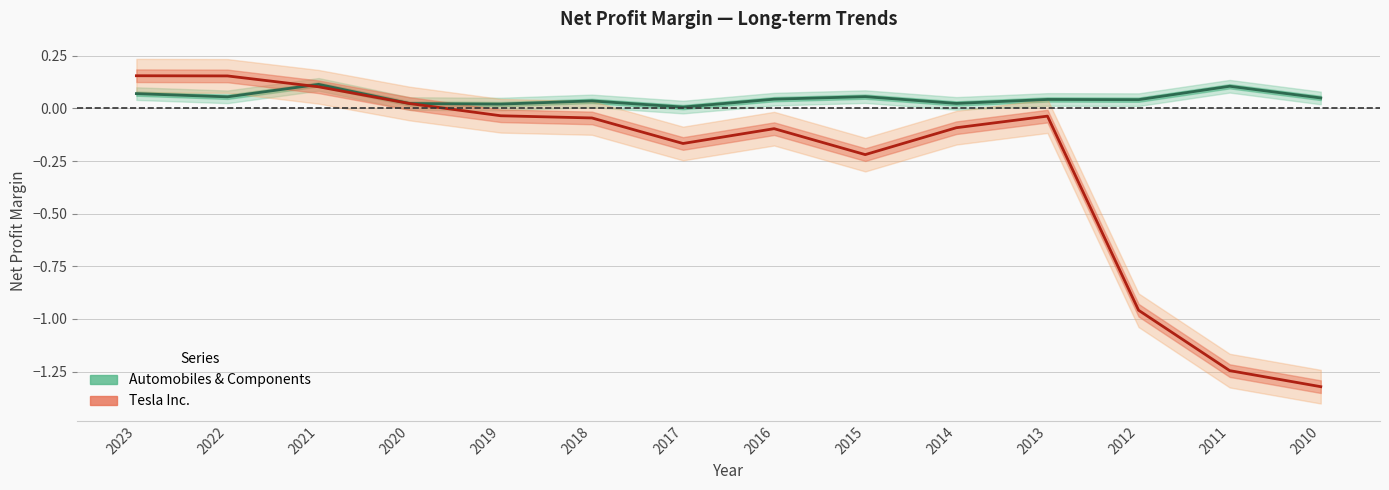

What is the sum of all Automobiles & Components values?

0.7